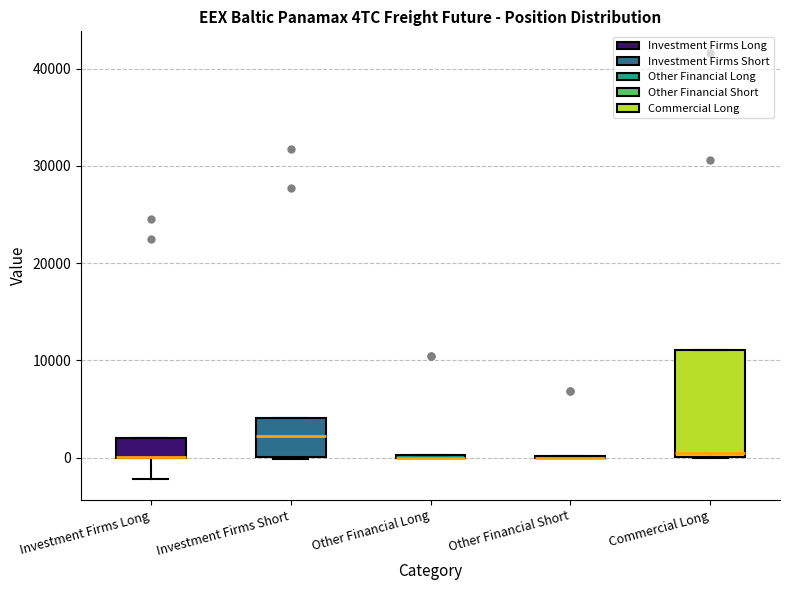

Reading left to right, read every box against the y-axis: the position of its median line, the range the box covers, and the ends of its whiskers. The values are not printed on the chart, so give them approximately, as read against the axis.

Investment Firms Long: median 0 (drawn on the box's lower edge), box 0 to 2000, whiskers -2000 to 2000
Investment Firms Short: median 2000, box 0 to 4000, whiskers 0 to 4000
Other Financial Long: box collapsed to a line at 0, whiskers 0 to 0
Other Financial Short: box collapsed to a line at 0, whiskers 0 to 0
Commercial Long: median 0 (just above the box's lower edge), box 0 to 11000, whiskers 0 to 11000